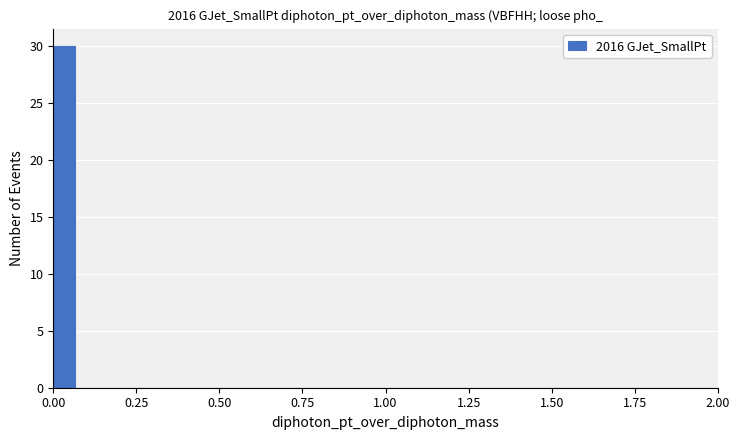

Read against the x-axis, roughly where is the centre of the tallest bar?

0.05